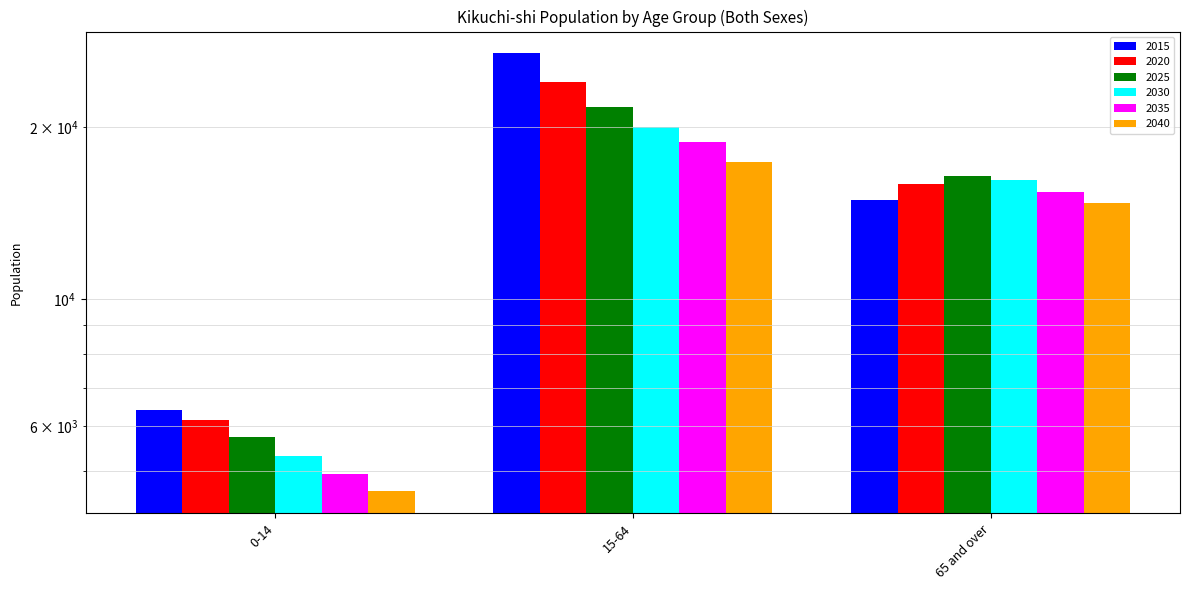

Rank the series at 0-14 from lowest to highest value.

2040, 2035, 2030, 2025, 2020, 2015